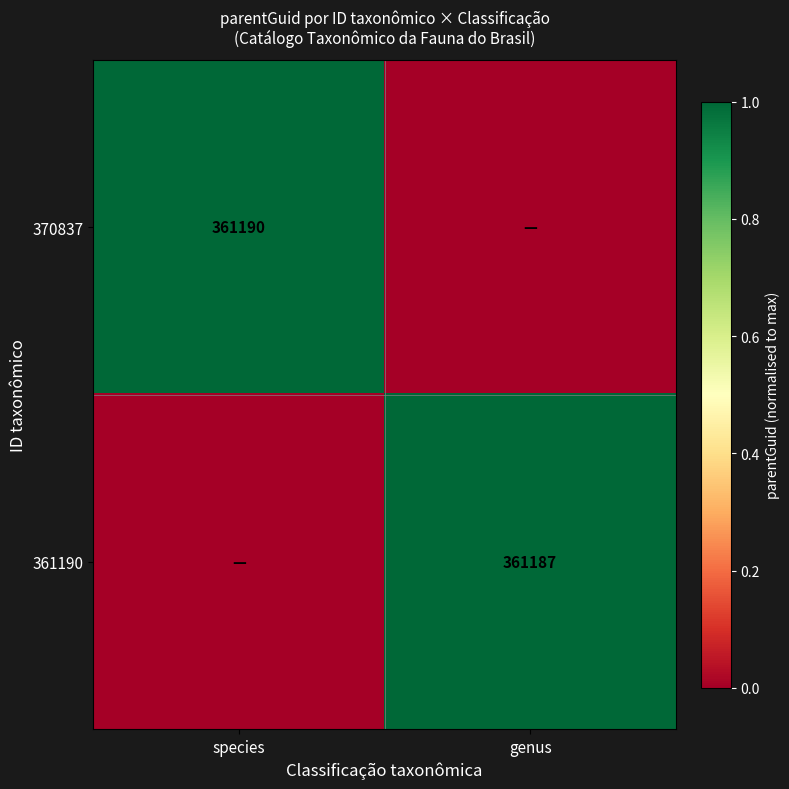

Is it true that 370837 equals 0.6 at species?

False